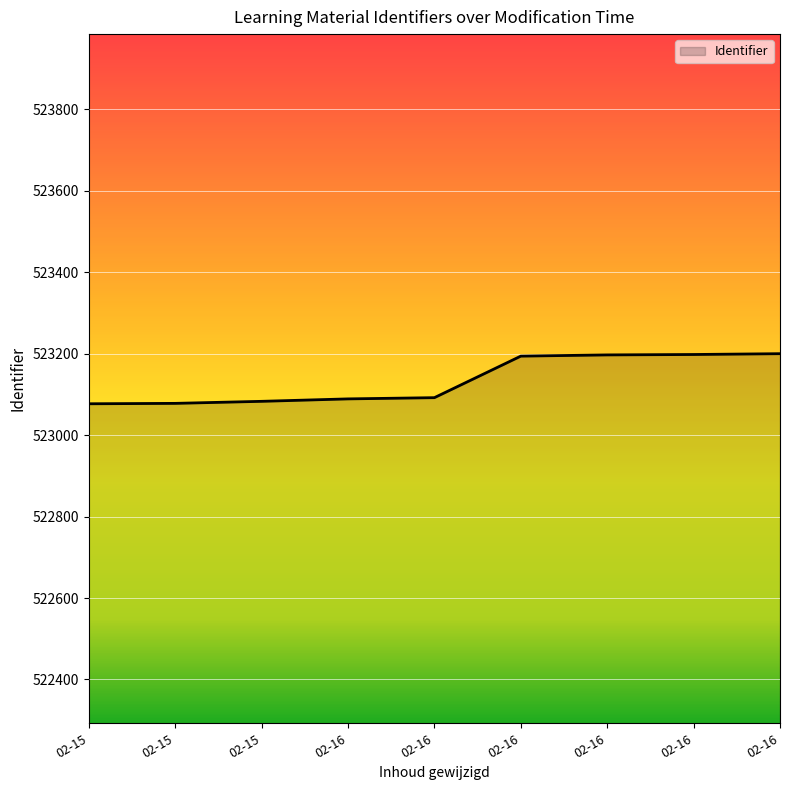

True or false: the data has more than 1 interior local peaks.

False